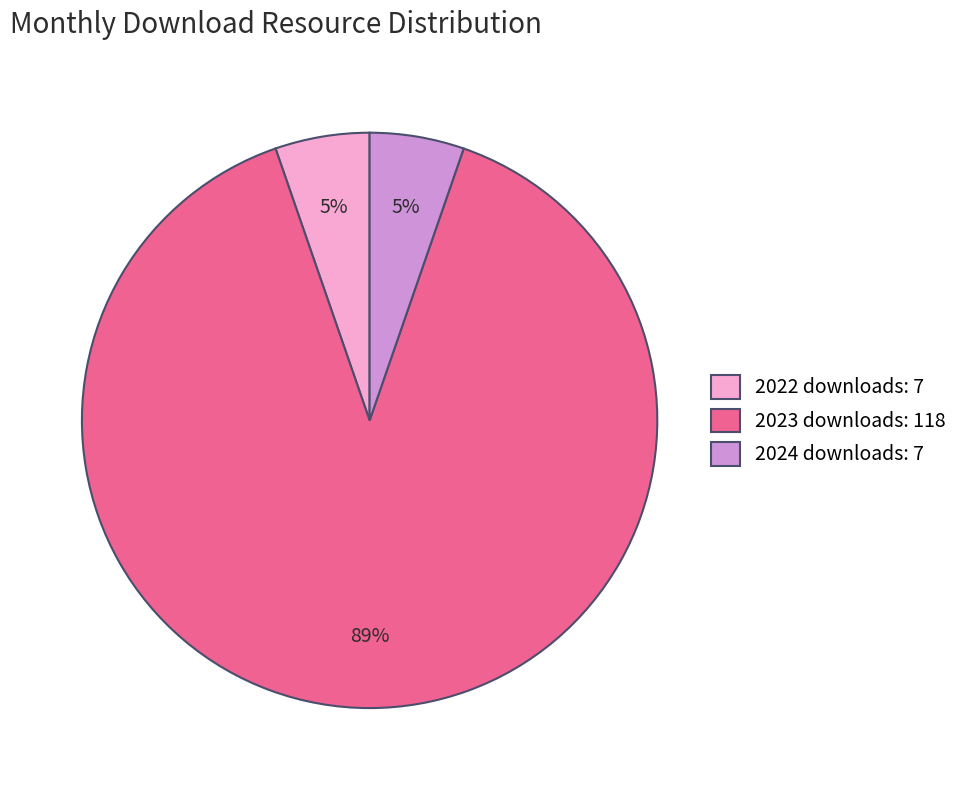

How many slices are in this pie chart?

3